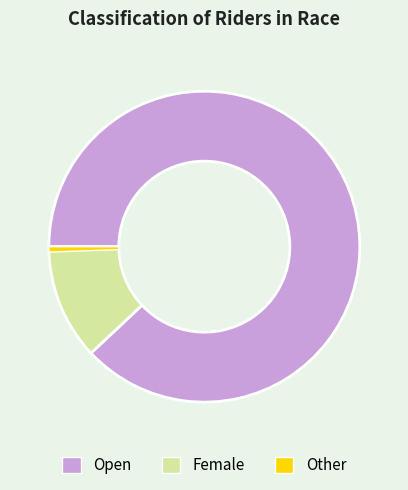

Is there any slice that represents more than half of the pie?

Yes